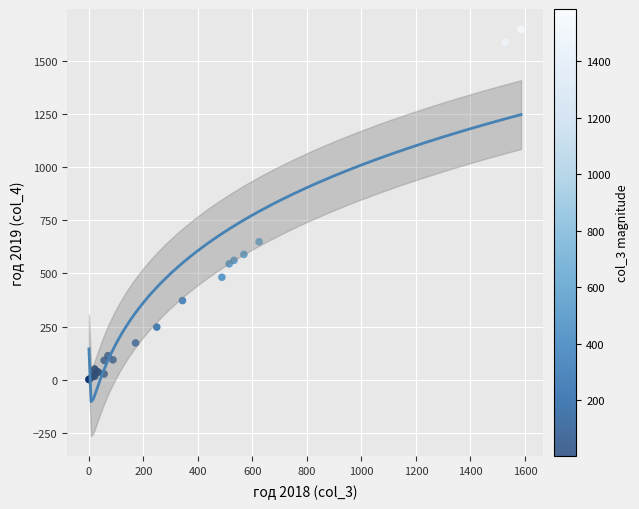

What Y value in the scatter plot is closest to 825?

649.3